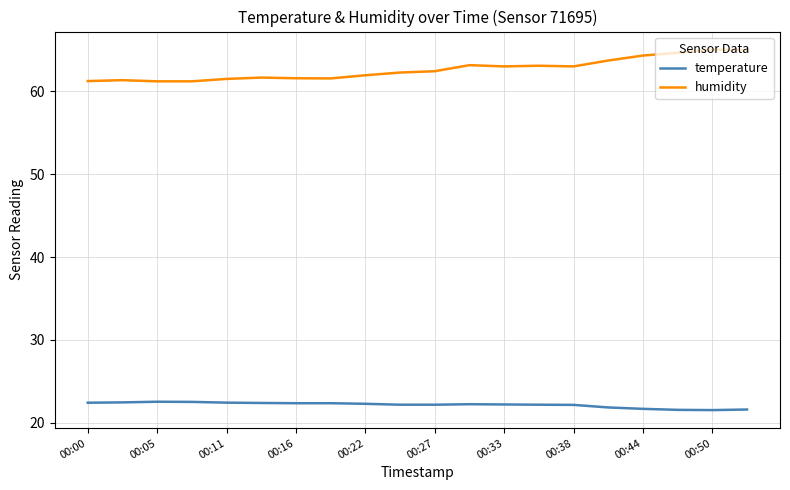

True or false: temperature and humidity intersect in this chart.

False